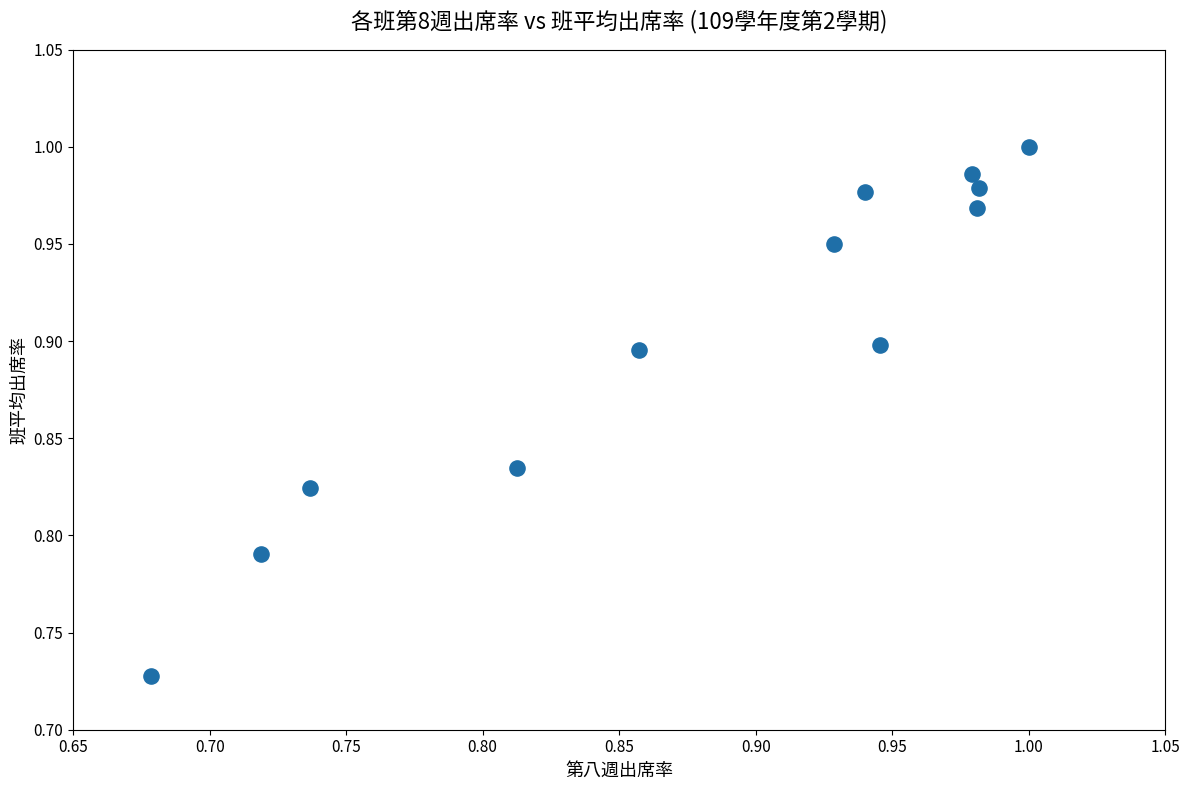

What is the range of X values (max minus min)?

0.3